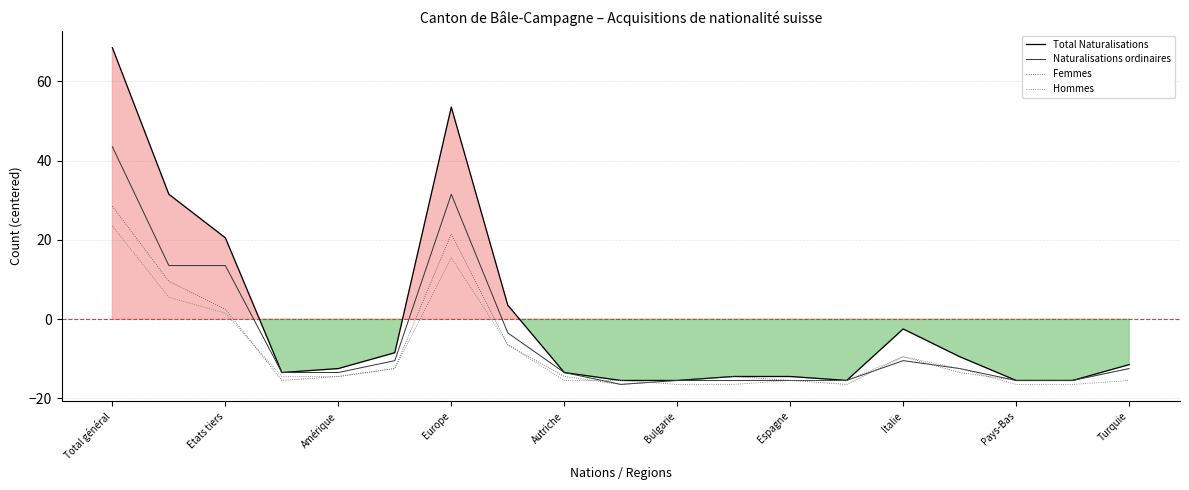

True or false: Femmes has more than 1 interior local peaks.

True